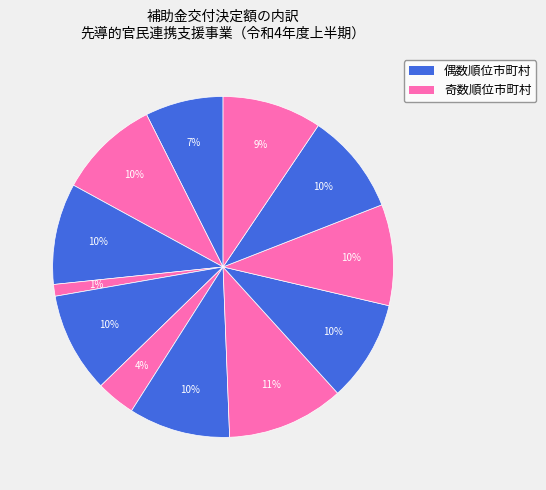

To the nearest percent, what is the difference between the largest and smallest slice percentages?

10%